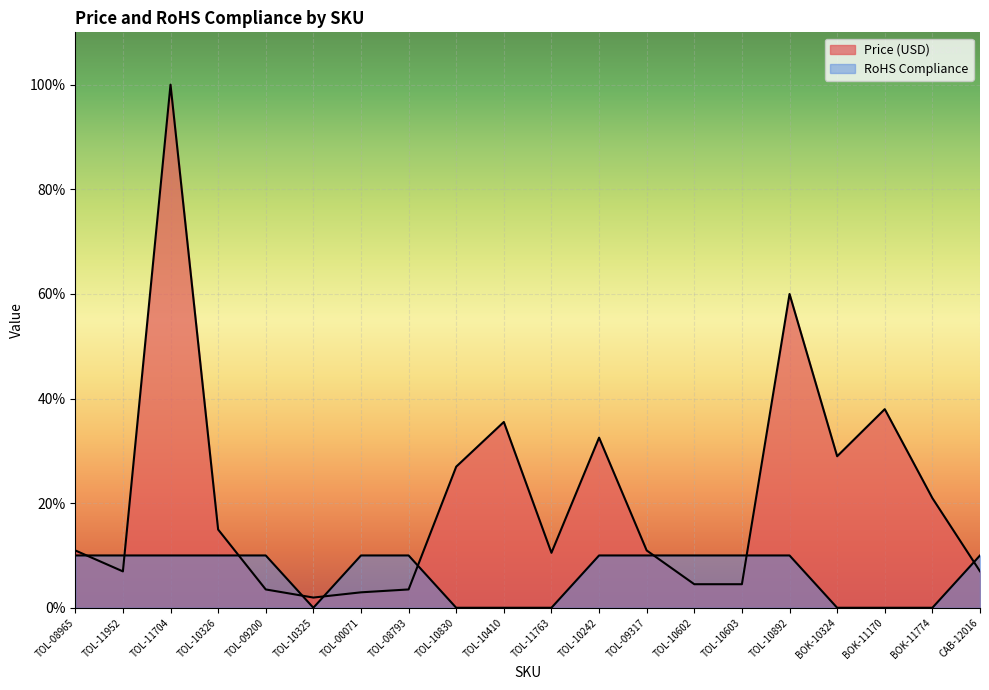

At which category does the chart reach its minimum across all series?

TOL-10325